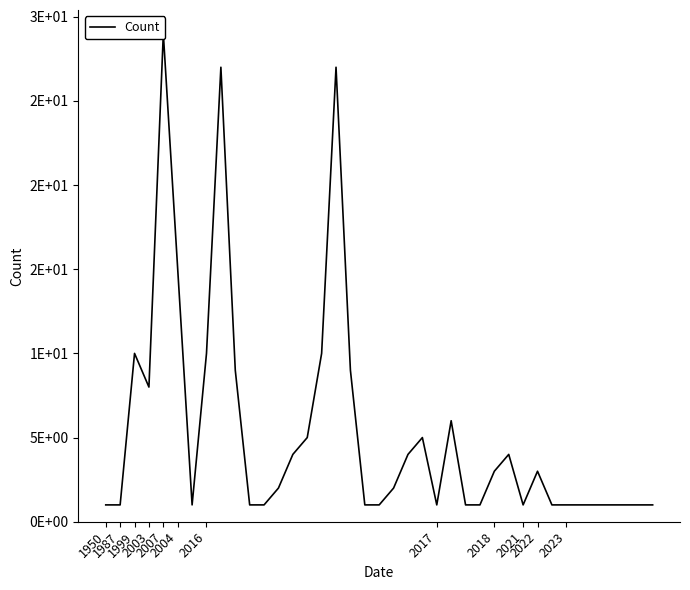

How many lines are shown in the chart?

1